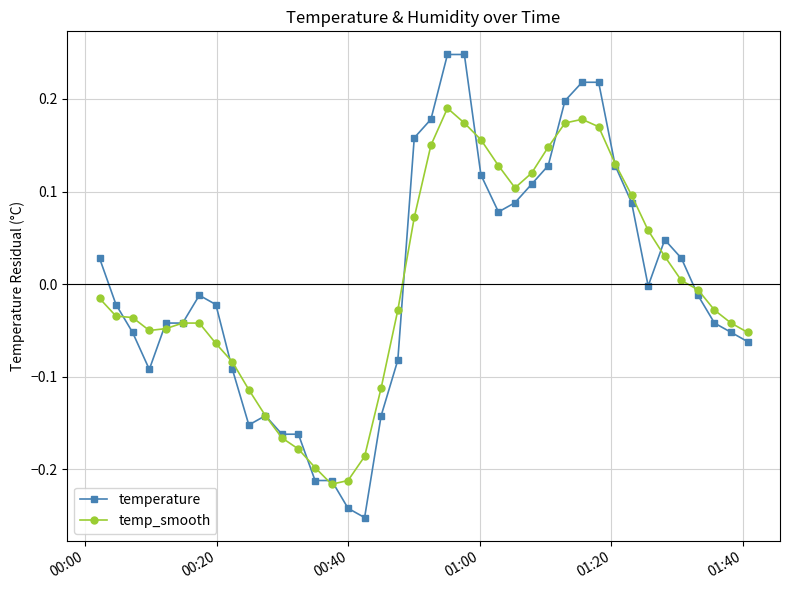

Which series has the largest range (max minus min)?

temperature